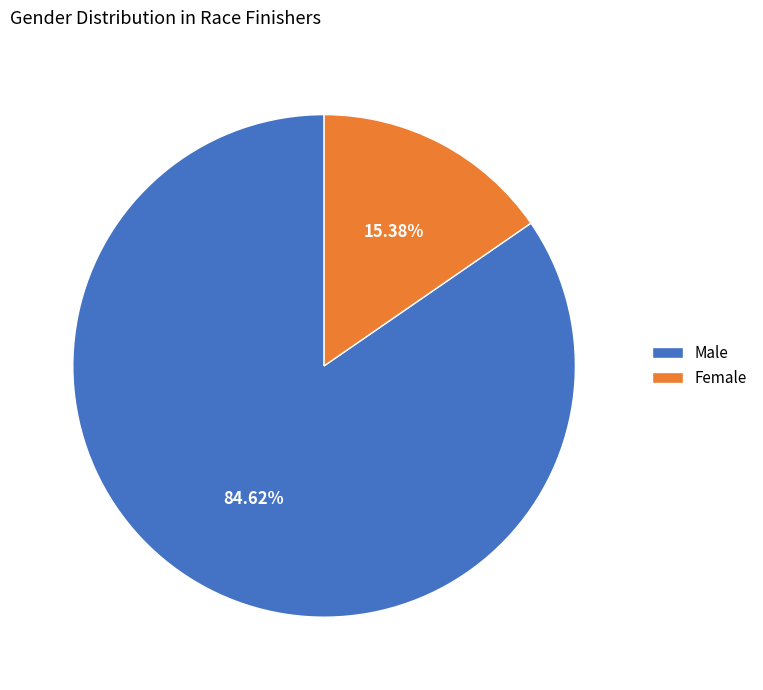

Count the number of slices in the pie.

2